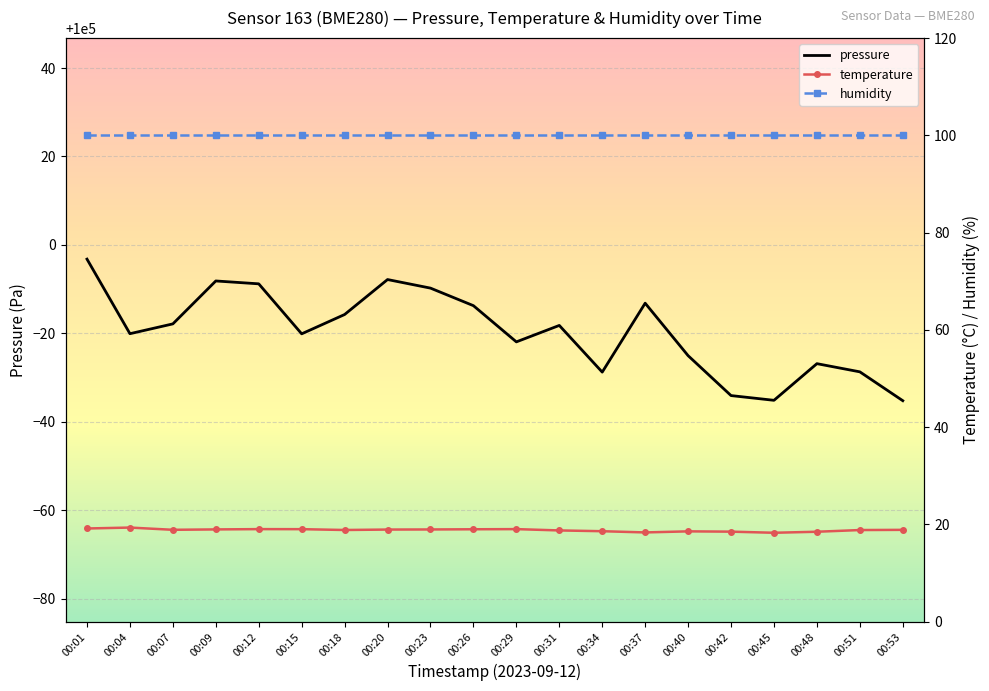

What is the difference between the pressure values at 00:07 and 00:45?

17.3